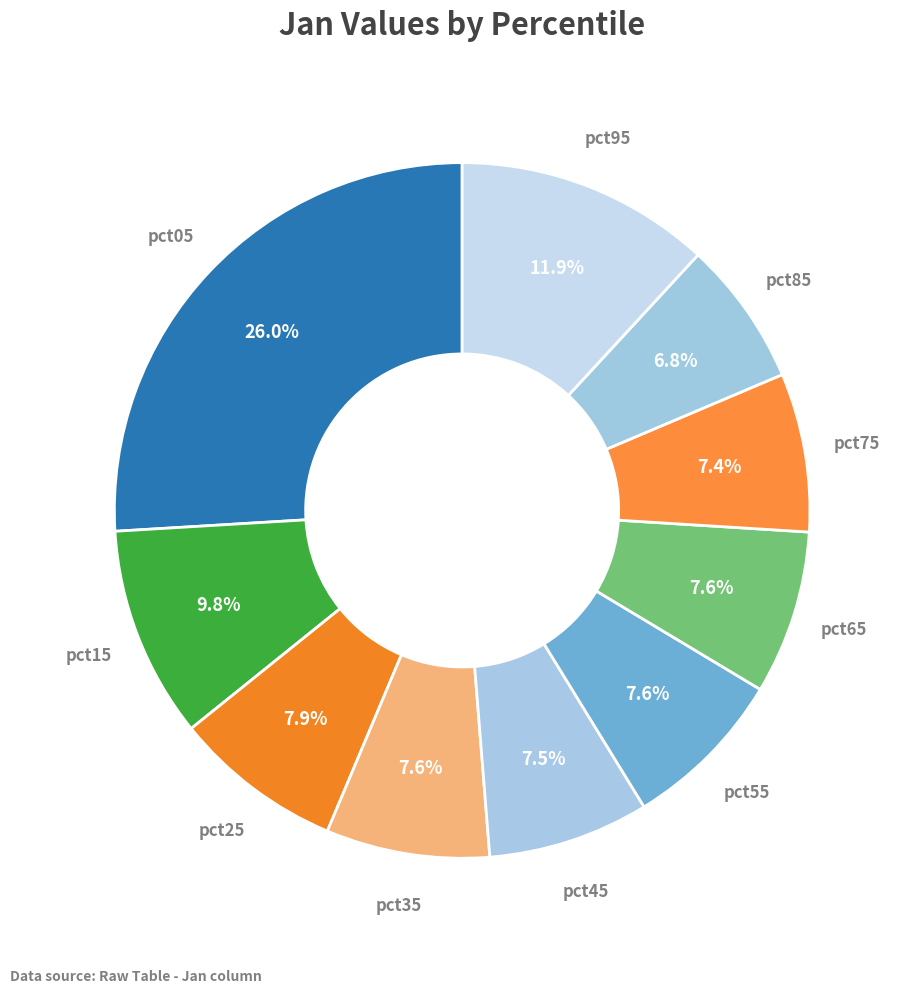

To the nearest percent, what percentage of the pie is pct35?

8%